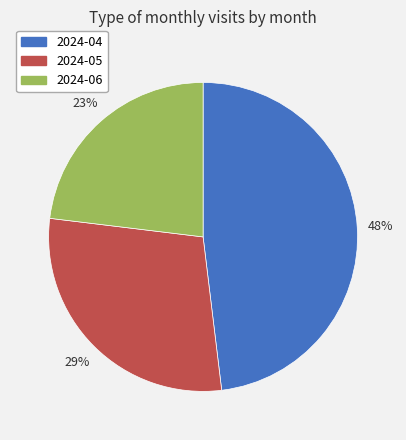

Does 2024-06 account for over 50% of the chart?

No